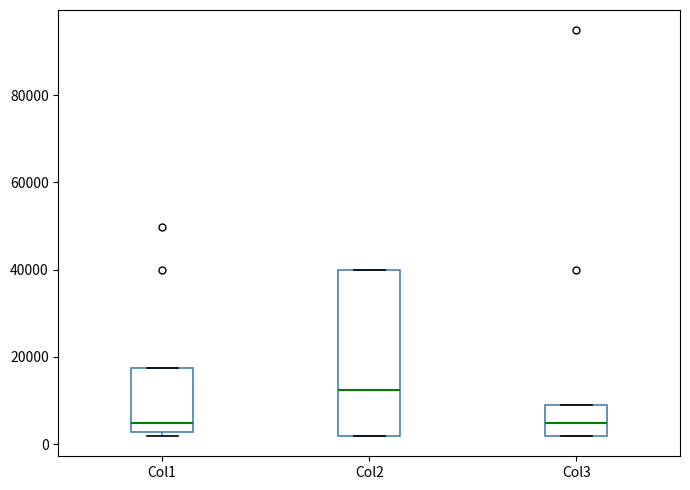

Which box is the tallest, from its lower edge to its upper edge?

Col2